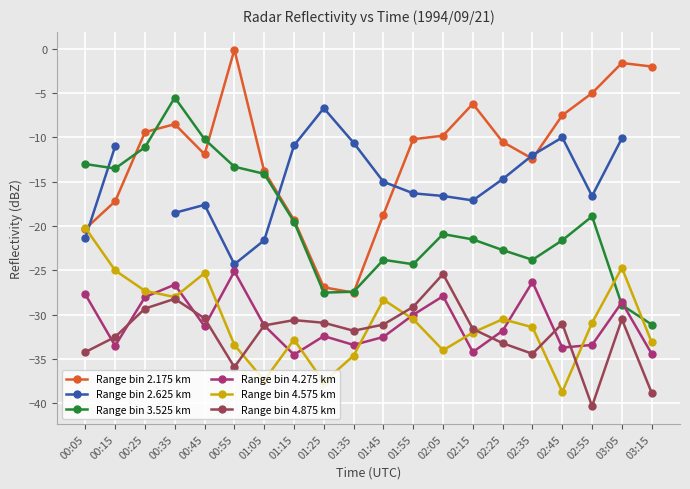

What is the difference between the maximum and minimum values in the Range bin 4.875 km series?

14.9